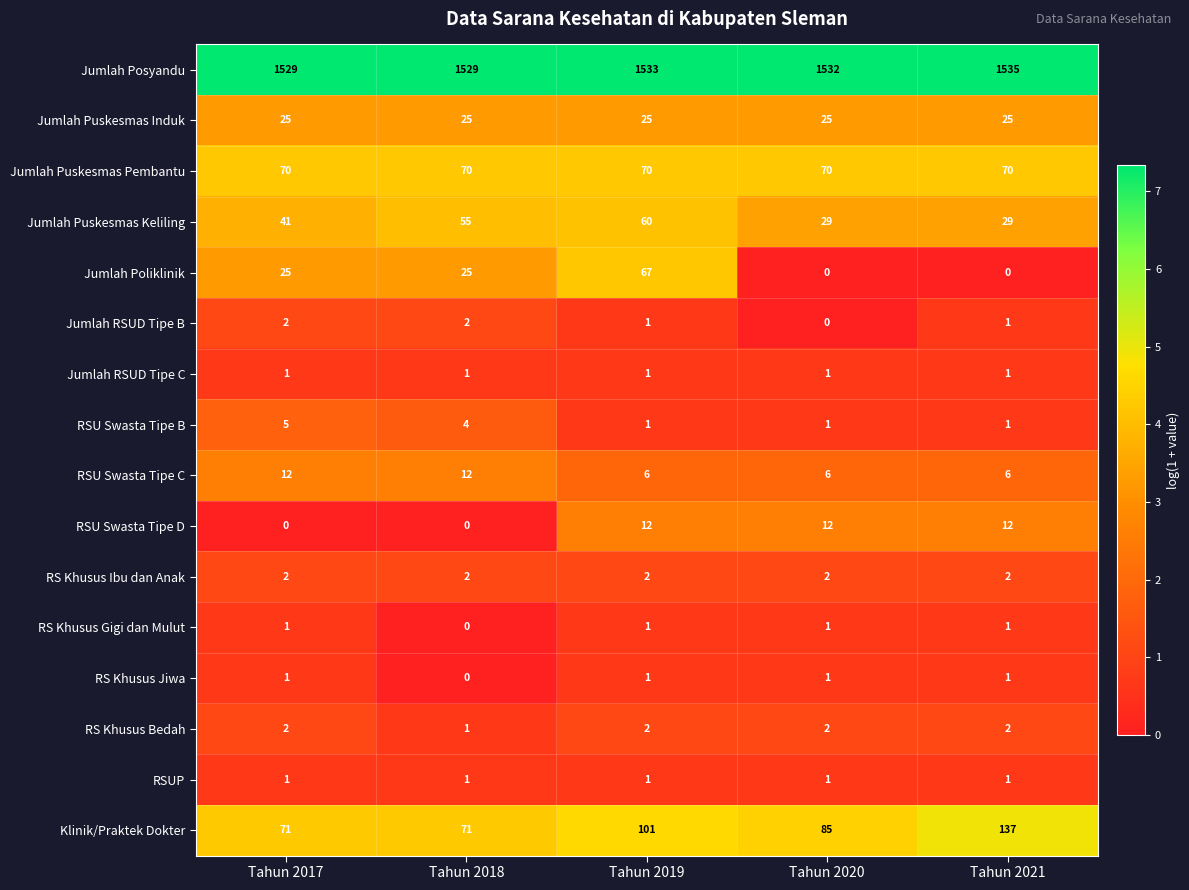

The value of RSU Swasta Tipe C at Tahun 2021 is 9. True or false?

False